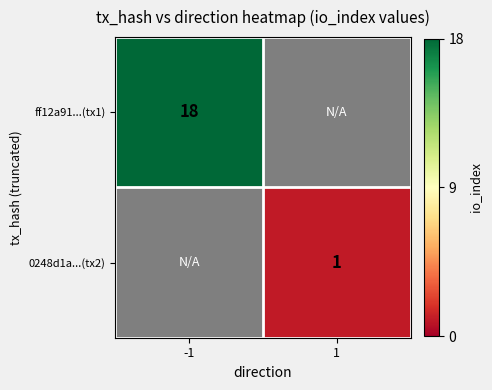

The 0248d1a...(tx2) series shows 1 at 1. True or false?

True